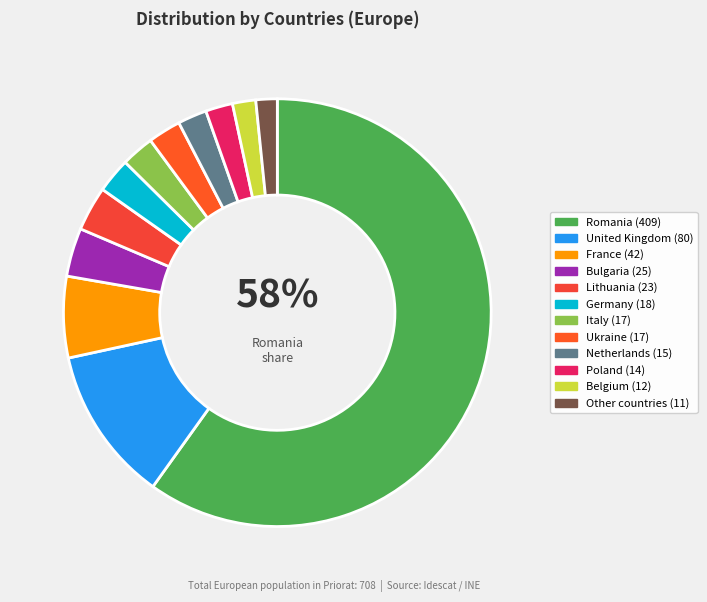

How much of the chart is everything except France?

93.9%